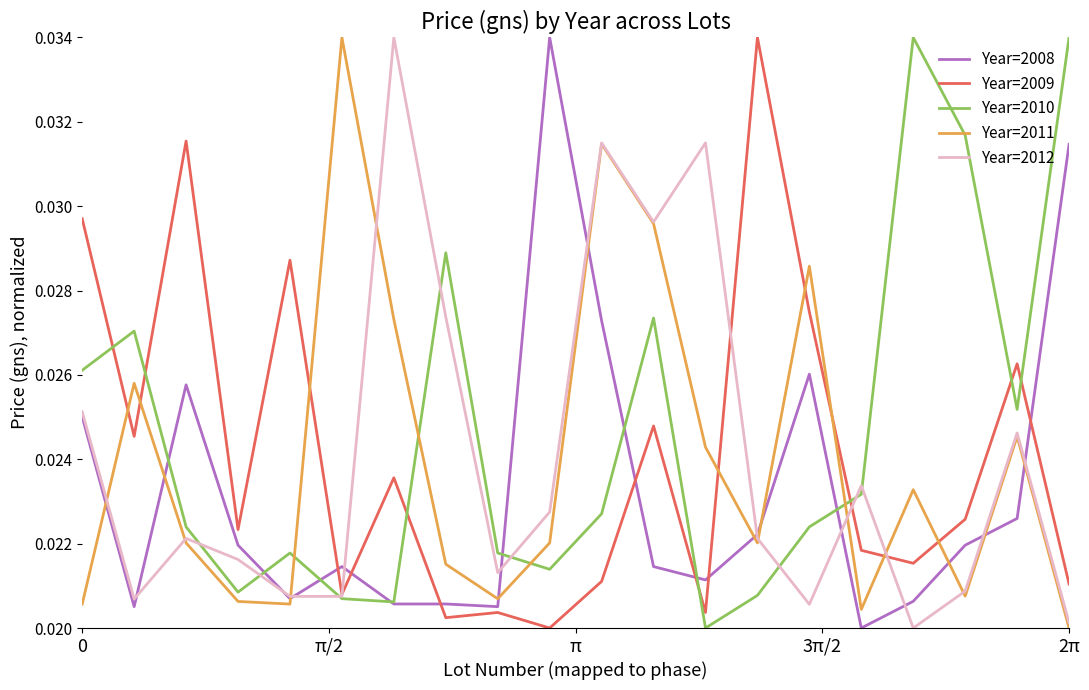

True or false: Year=2010 and Year=2011 intersect in this chart.

True